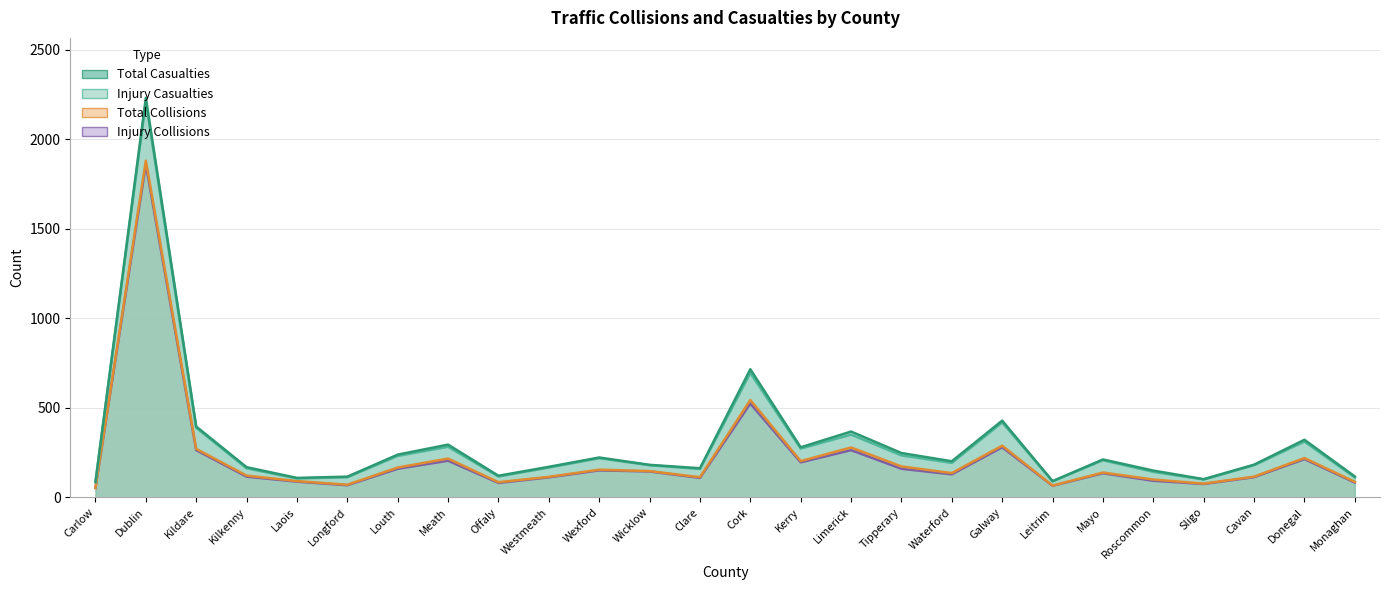

Reading left to right, what are all the values shown in this chart?

Total Casualties: Carlow=85	Dublin=2231	Kildare=395	Kilkenny=168	Laois=108	Longford=115	Louth=238	Meath=294	Offaly=120	Westmeath=170	Wexford=222	Wicklow=181	Clare=162	Cork=715	Kerry=279	Limerick=367	Tipperary=247	Waterford=201	Galway=428	Leitrim=90	Mayo=211	Roscommon=149	Sligo=101	Cavan=182	Donegal=321	Monaghan=116
Injury Casualties: Carlow=85	Dublin=2210	Kildare=388	Kilkenny=162	Laois=105	Longford=112	Louth=231	Meath=282	Offaly=116	Westmeath=166	Wexford=218	Wicklow=179	Clare=158	Cork=694	Kerry=272	Limerick=350	Tipperary=234	Waterford=192	Galway=418	Leitrim=89	Mayo=207	Roscommon=142	Sligo=99	Cavan=179	Donegal=311	Monaghan=111
Total Collisions: Carlow=52	Dublin=1880	Kildare=270	Kilkenny=121	Laois=90	Longford=70	Louth=166	Meath=216	Offaly=84	Westmeath=114	Wexford=154	Wicklow=146	Clare=112	Cork=543	Kerry=202	Limerick=278	Tipperary=172	Waterford=135	Galway=288	Leitrim=65	Mayo=138	Roscommon=99	Sligo=76	Cavan=115	Donegal=219	Monaghan=86
Injury Collisions: Carlow=52	Dublin=1859	Kildare=263	Kilkenny=115	Laois=87	Longford=67	Louth=159	Meath=204	Offaly=80	Westmeath=111	Wexford=150	Wicklow=144	Clare=108	Cork=523	Kerry=195	Limerick=263	Tipperary=159	Waterford=128	Galway=279	Leitrim=64	Mayo=134	Roscommon=92	Sligo=74	Cavan=112	Donegal=213	Monaghan=82